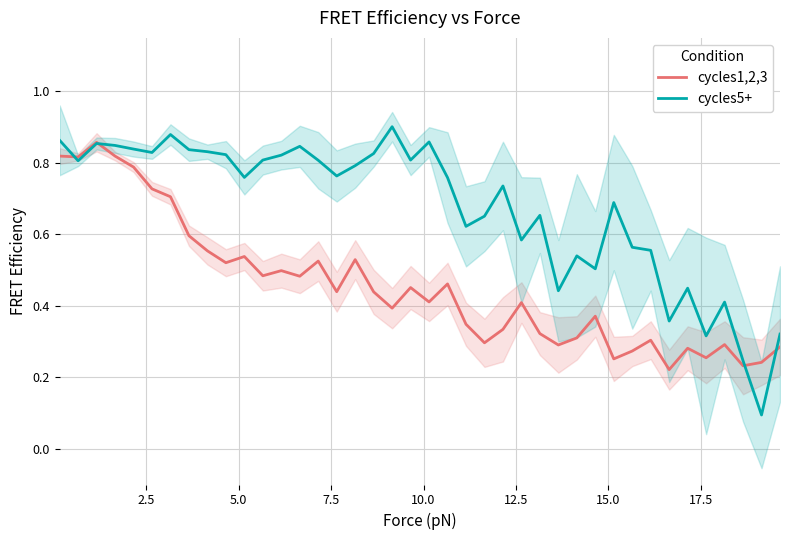

After their last crossing, which series has the higher values: cycles1,2,3 or cycles5+?

cycles5+